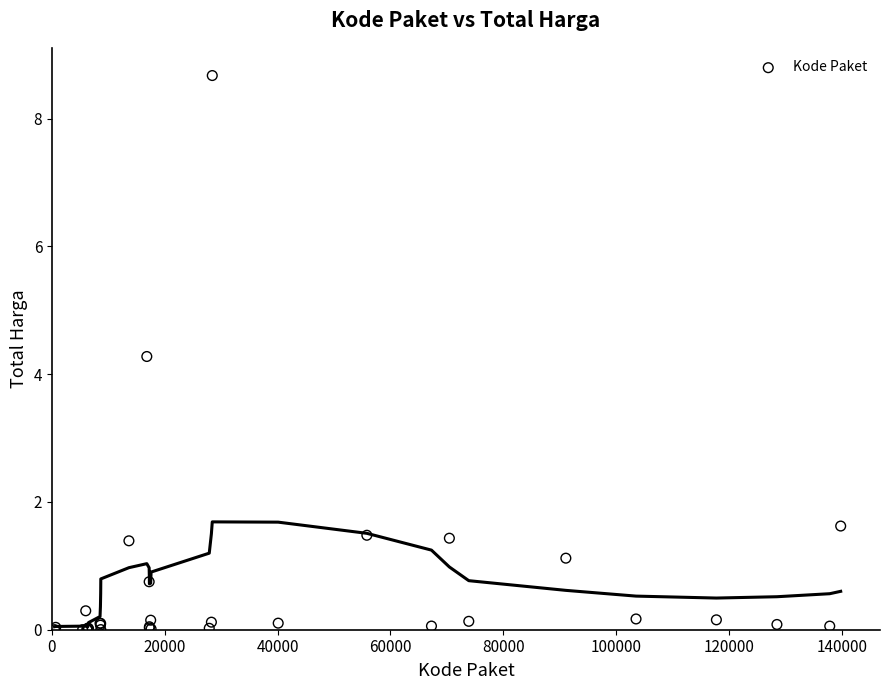

What Y value in the scatter plot is closest to 4?

4.3